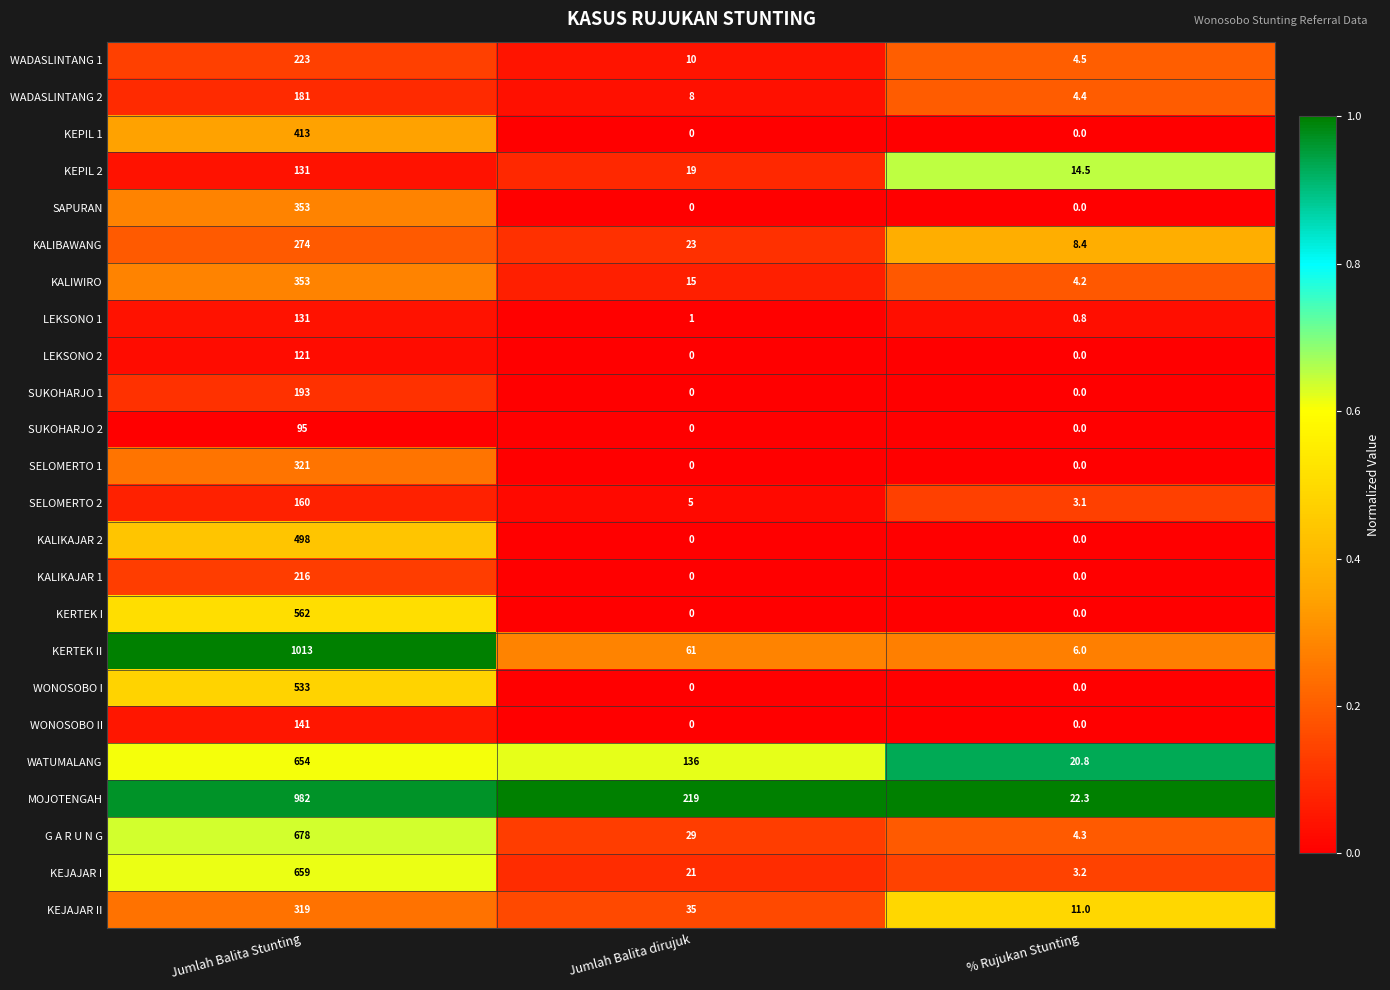

At which category is the sum across all series the highest?

Jumlah Balita Stunting